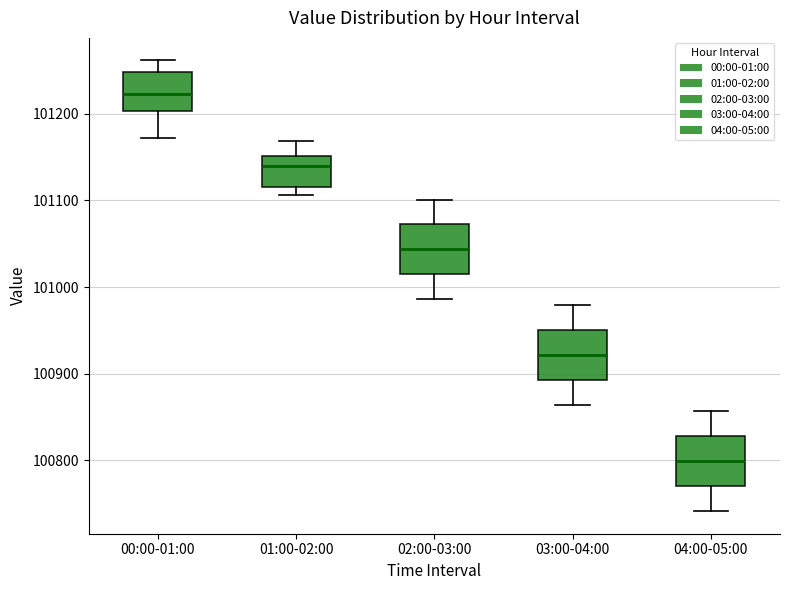

Reading left to right, transcribe this box plot: for each box, give where its median line is, the range the box spans, and where its two whiskers end, as read against the y-axis. The values are not printed on the chart, so give them approximately, as read against the axis.

00:00-01:00: median 101220, box 101200 to 101250, whiskers 101170 to 101260
01:00-02:00: median 101140, box 101120 to 101150, whiskers 101110 to 101170
02:00-03:00: median 101040, box 101010 to 101070, whiskers 100990 to 101100
03:00-04:00: median 100920, box 100890 to 100950, whiskers 100860 to 100980
04:00-05:00: median 100800, box 100770 to 100830, whiskers 100740 to 100860